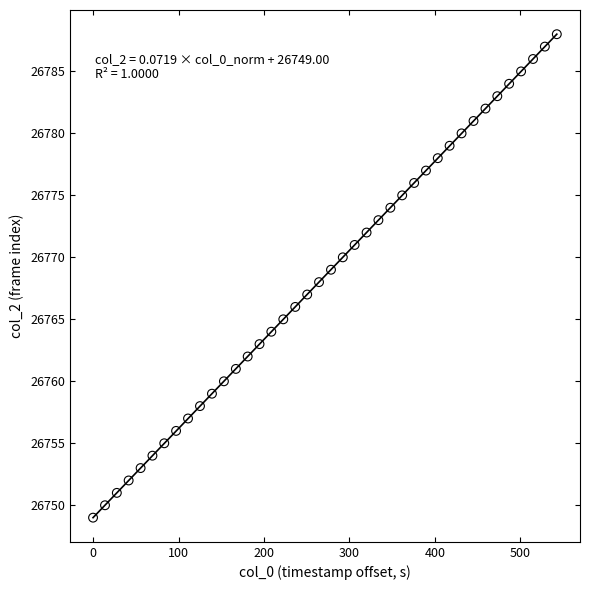

What is the range of Y values (max minus min)?

39